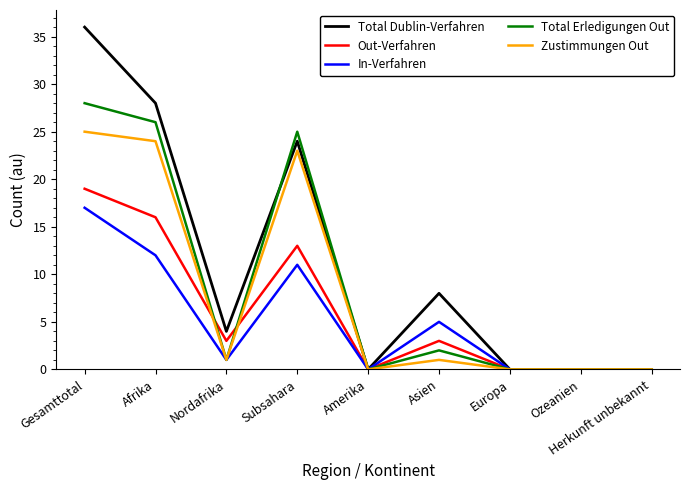

Is the value of Total Dublin-Verfahren at Herkunft unbekannt greater than the value of Out-Verfahren at Asien?

No